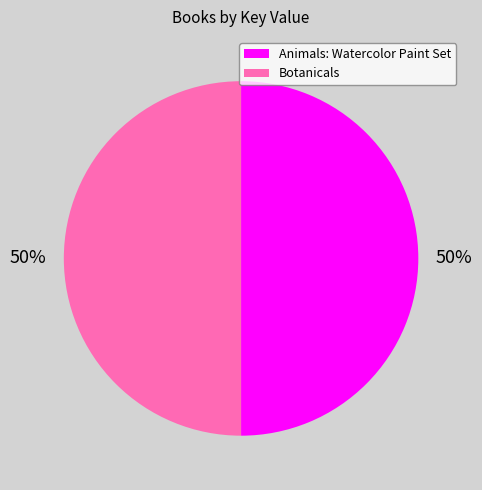

To the nearest percent, what portion does Animals: Watercolor Paint Set represent?

50%